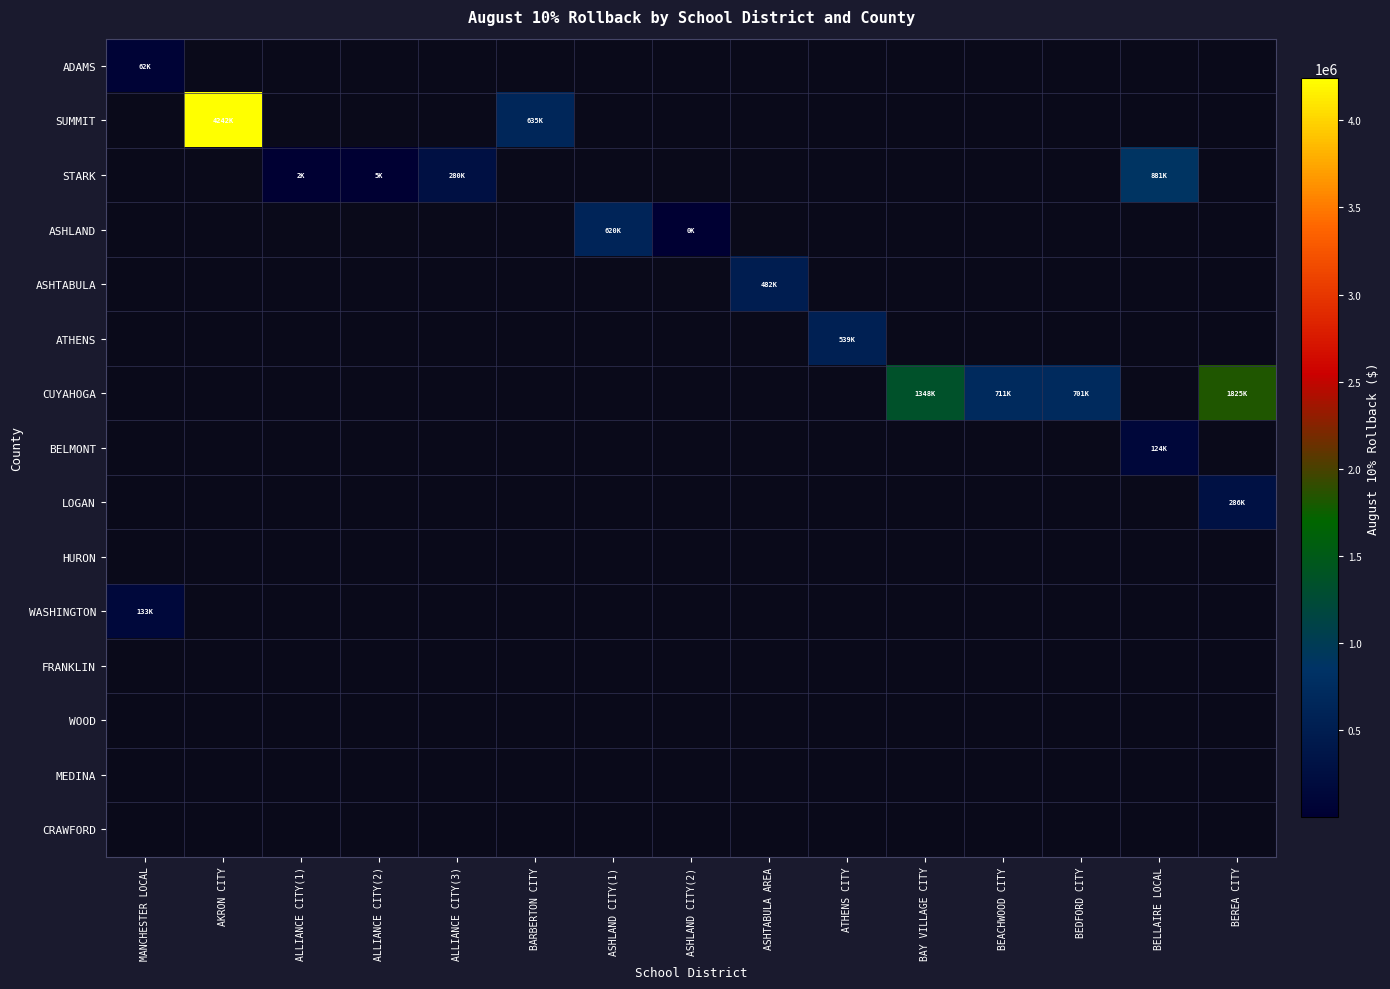

Which label corresponds to the smallest value in the chart?

ASHLAND CITY(2)